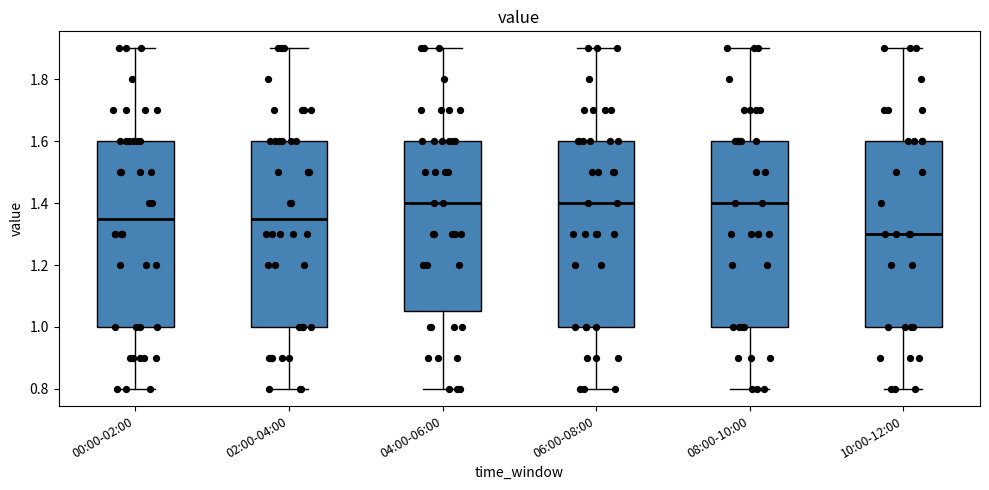

Where does the upper whisker of the box for 00:00-02:00 end on the y-axis? The values are not printed on the chart, so give them approximately, as read against the axis.

1.90